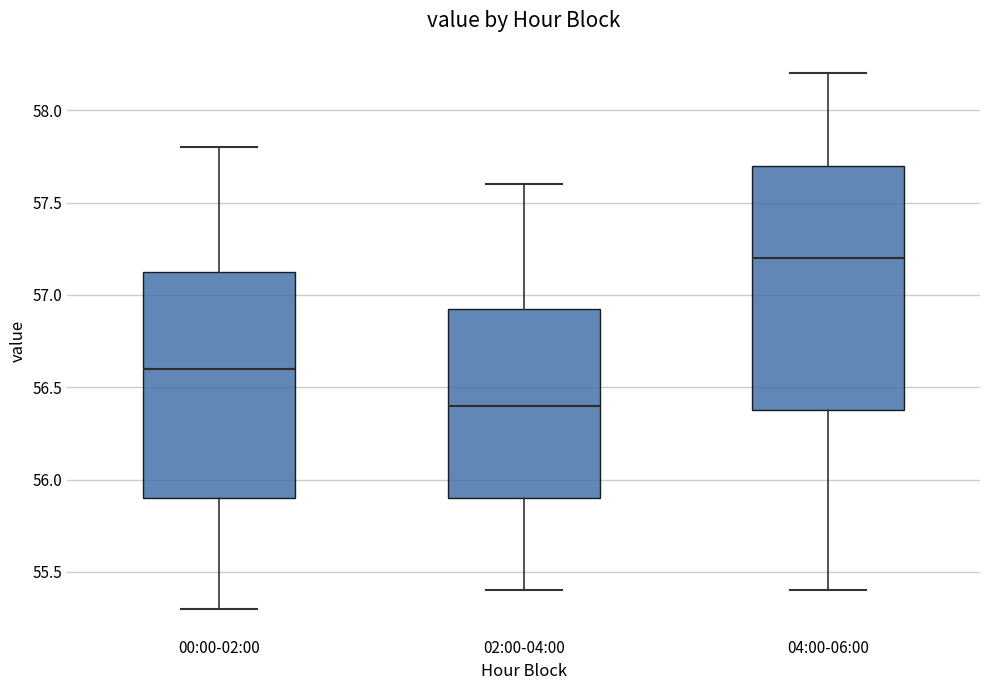

Comparing the boxes themselves (not the whiskers), which one is the tallest?

04:00-06:00